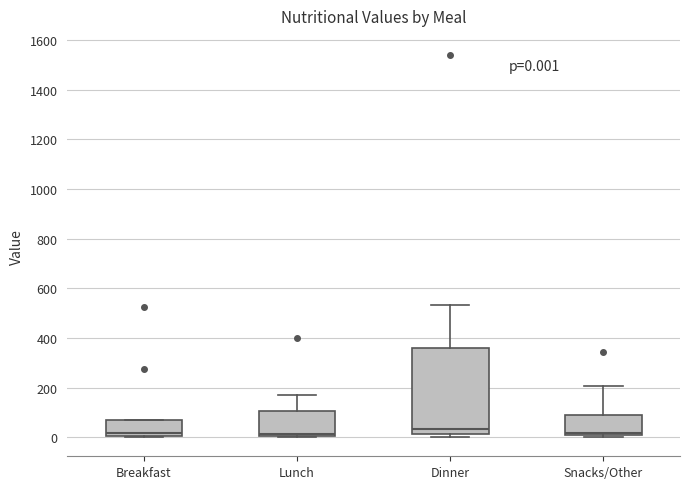

Which box is the tallest, from its lower edge to its upper edge?

Dinner